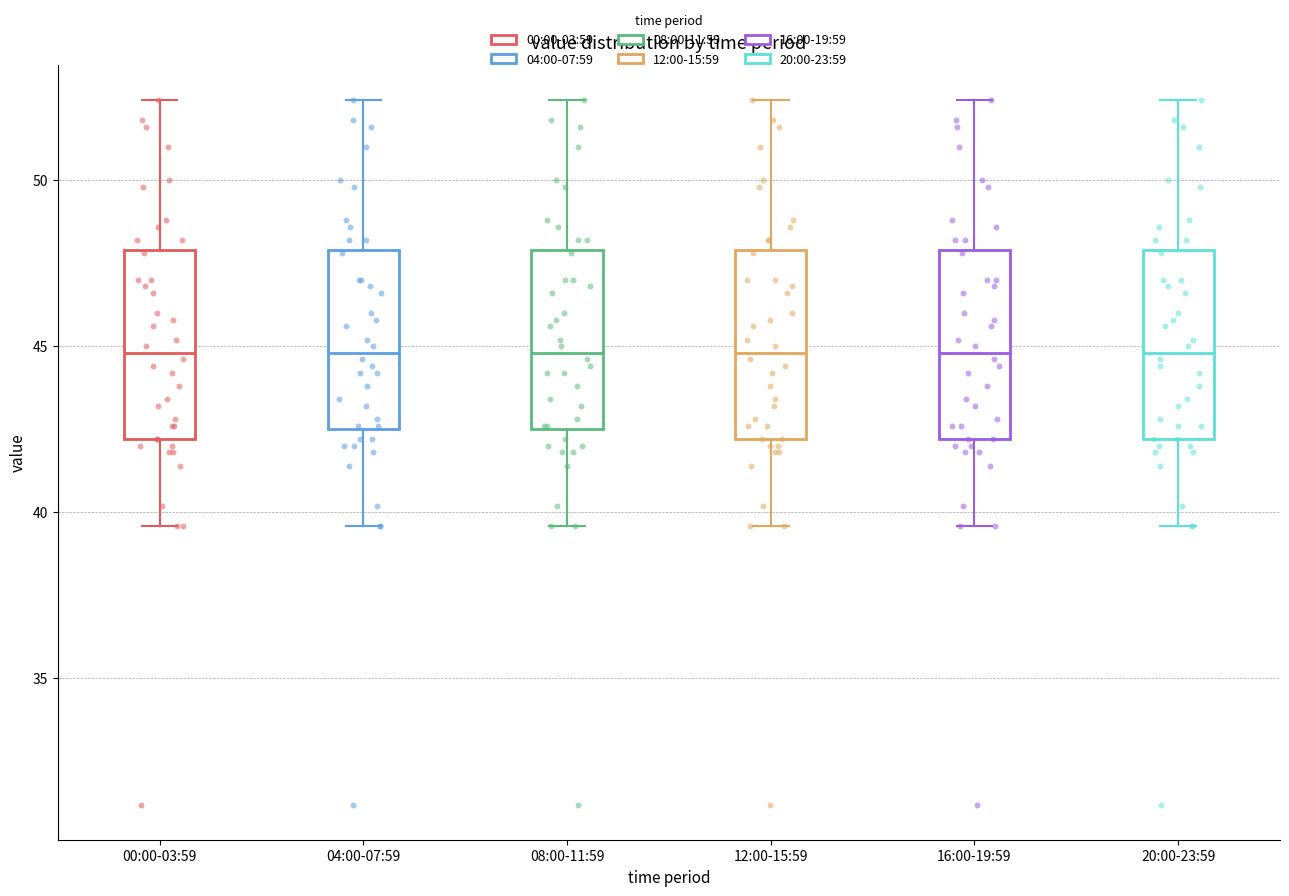

Where does the upper whisker of the box for 16:00-19:59 end on the y-axis? The values are not printed on the chart, so give them approximately, as read against the axis.

52.5